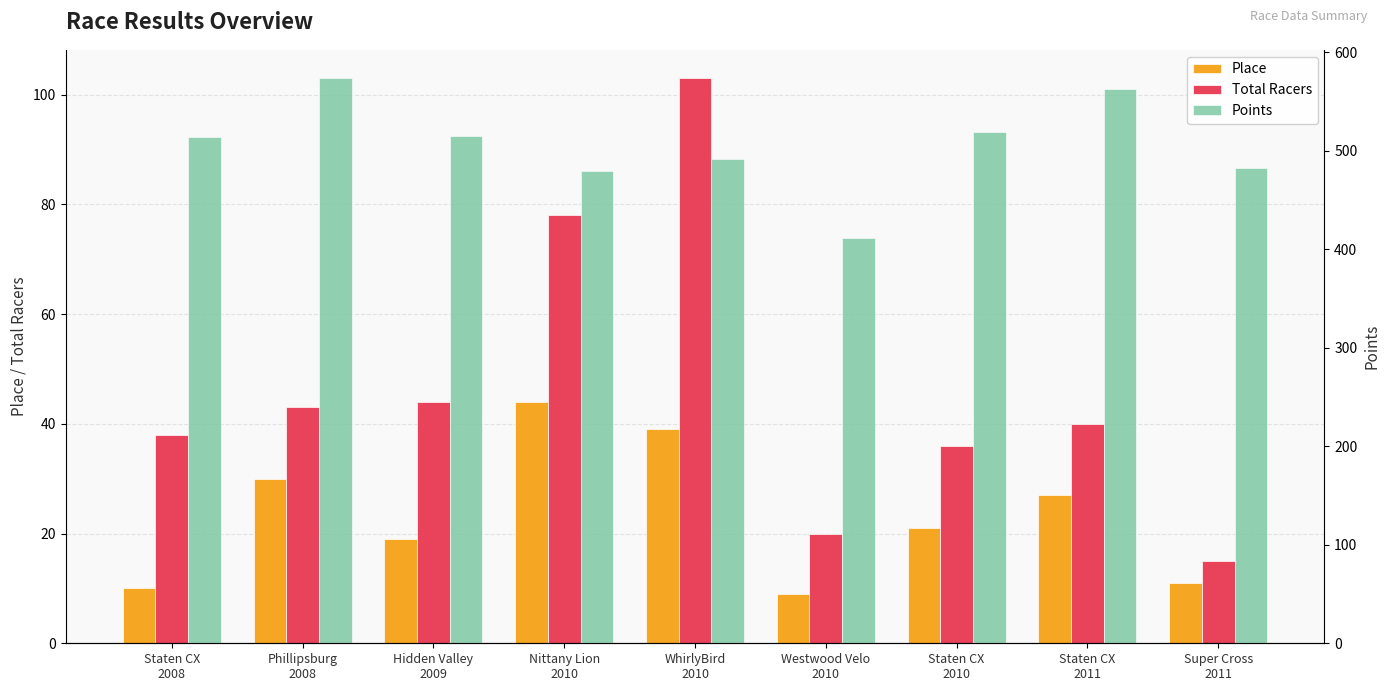

Rank the series at Westwood Velo
2010 from highest to lowest value.

Points, Total Racers, Place